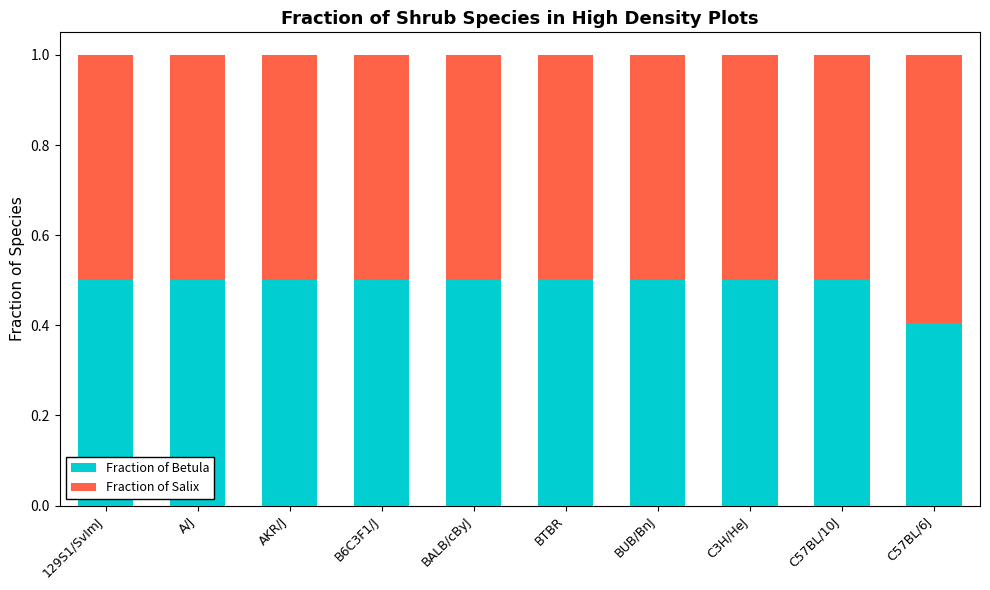

What is the maximum value for Fraction of Betula?

0.5